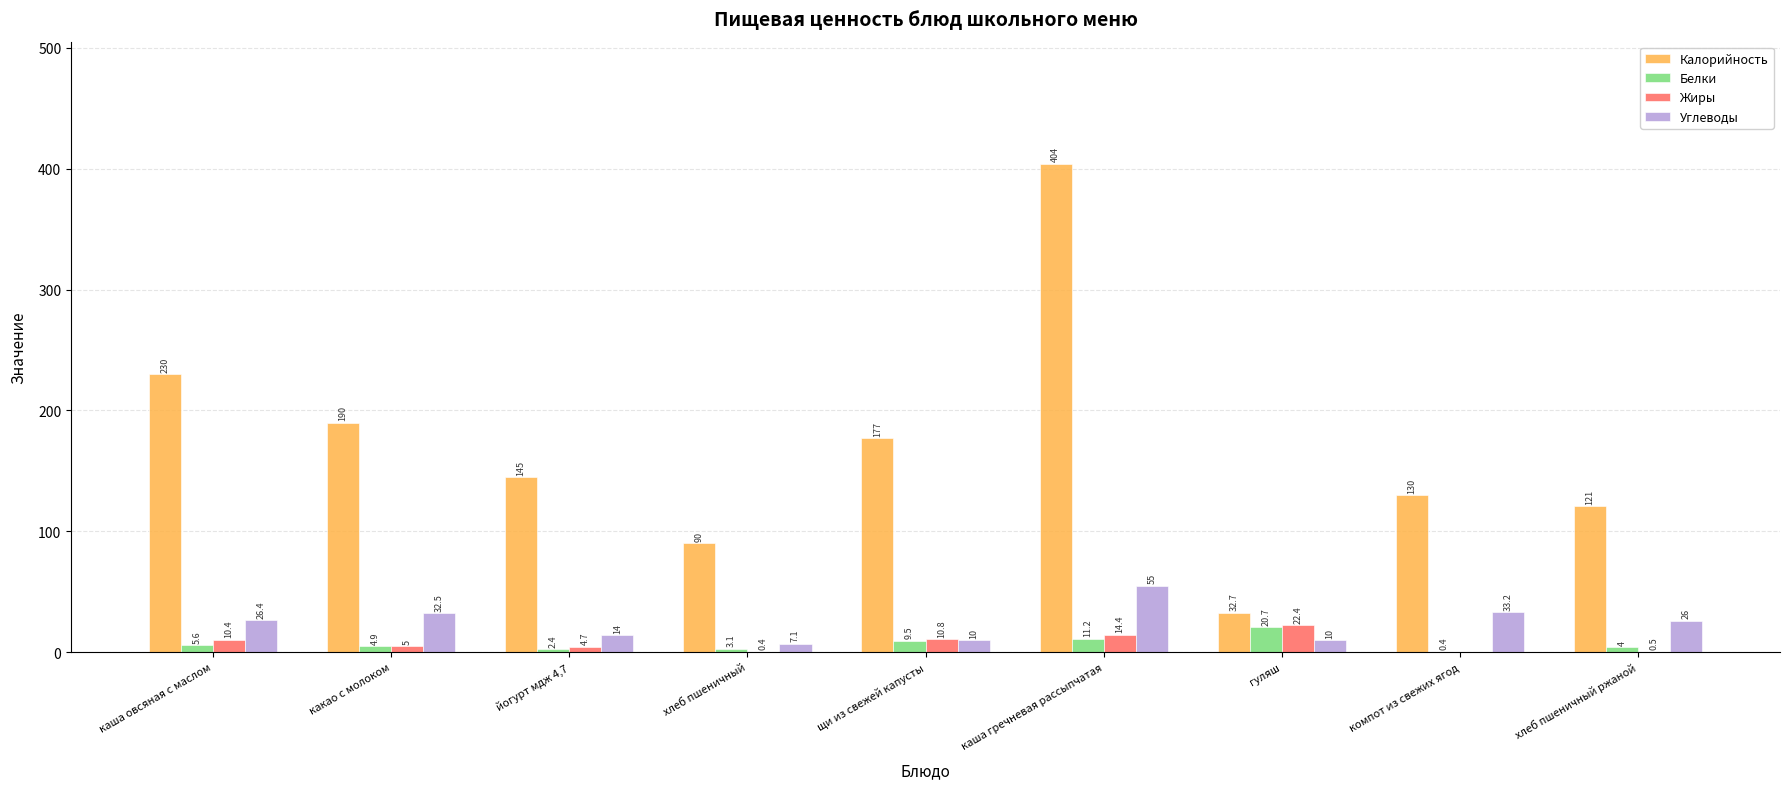

The Калорийность series shows 130.0 at компот из свежих ягод. True or false?

True